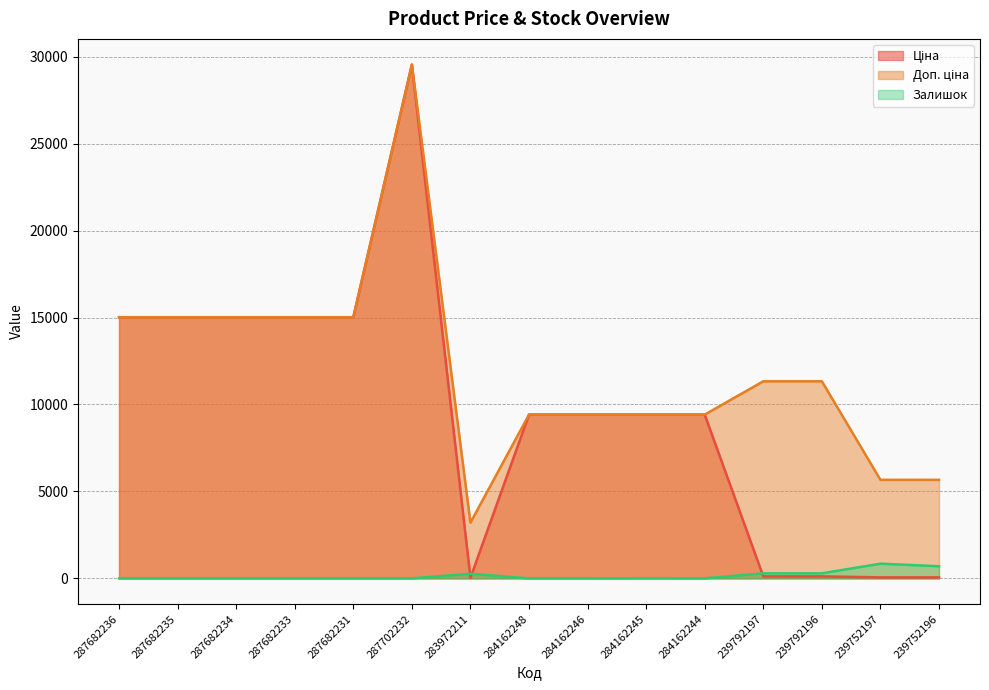

After their last crossing, which series has the higher values: Ціна or Залишок?

Залишок